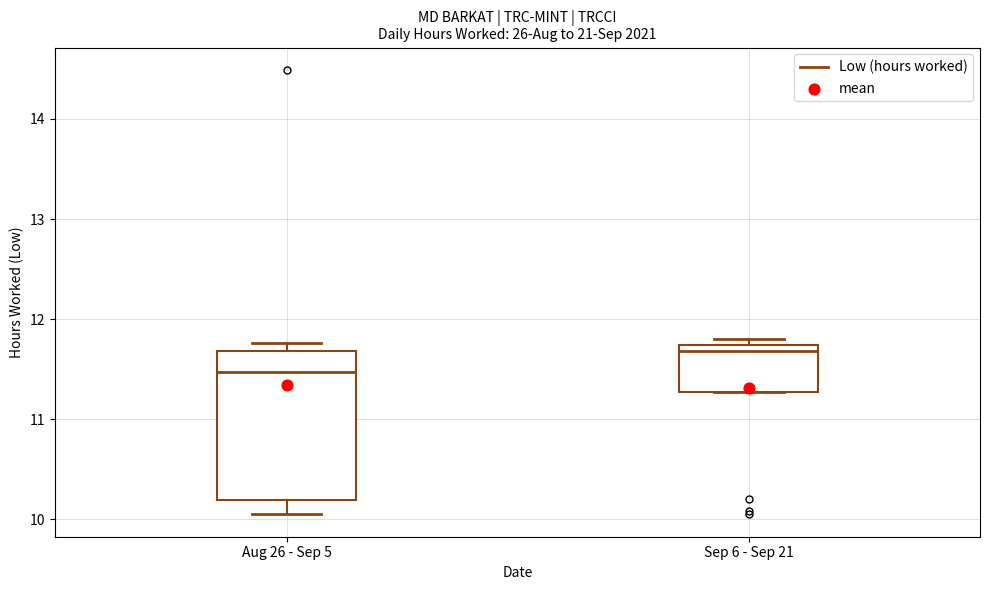

Reading left to right, read every box against the y-axis: the position of its median line, the range the box covers, and the ends of its whiskers. The values are not printed on the chart, so give them approximately, as read against the axis.

Aug 26 - Sep 5: median 11.5, box 10.2 to 11.7, whiskers 10.1 to 11.8
Sep 6 - Sep 21: median 11.7 (just below the box's upper edge), box 11.3 to 11.7, whiskers 11.3 to 11.8